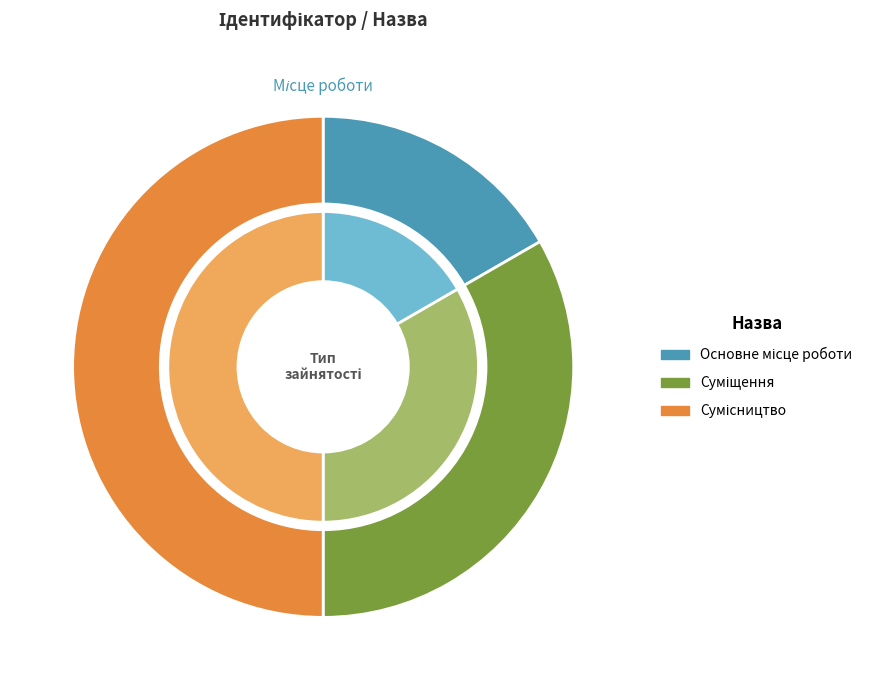

What percentage is NOT represented by Основне місце роботи?

83.3%